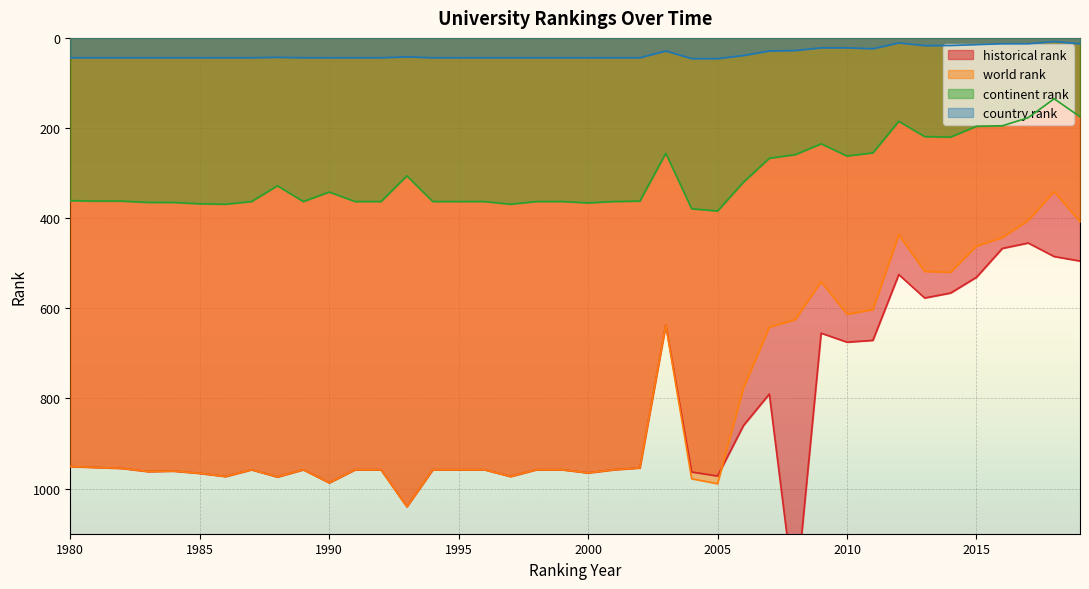

At which category does country rank reach its first local peak?

2011